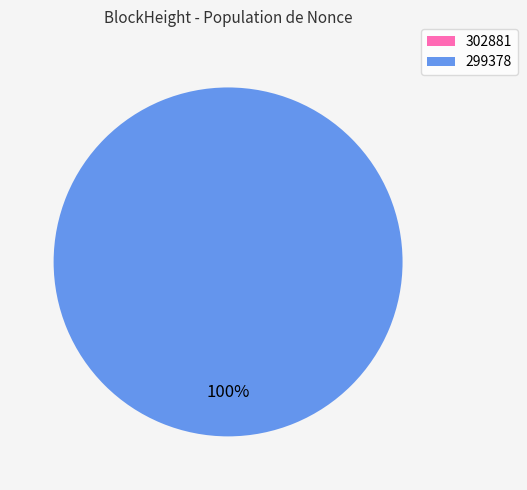

Count the number of slices in the pie.

2